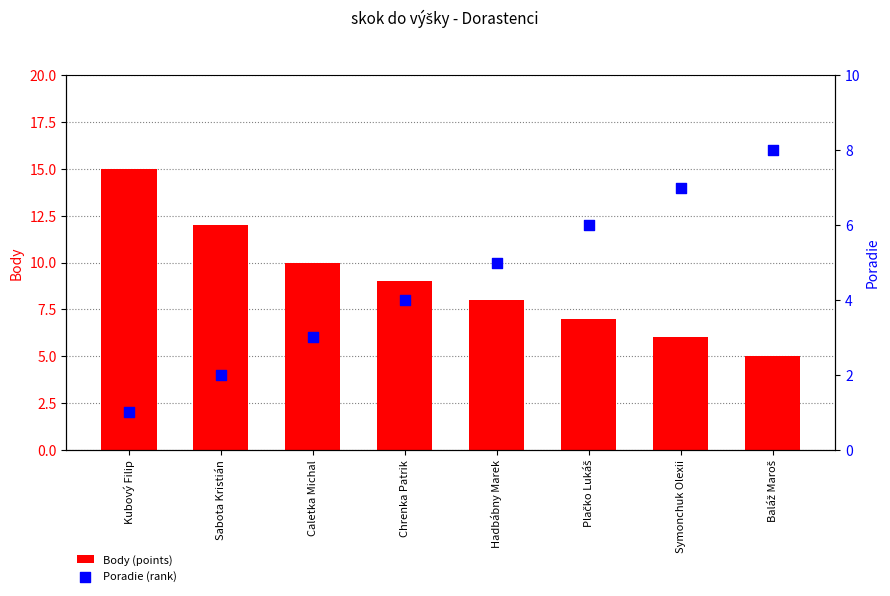

At how many categories does at least one series exceed 12?

1